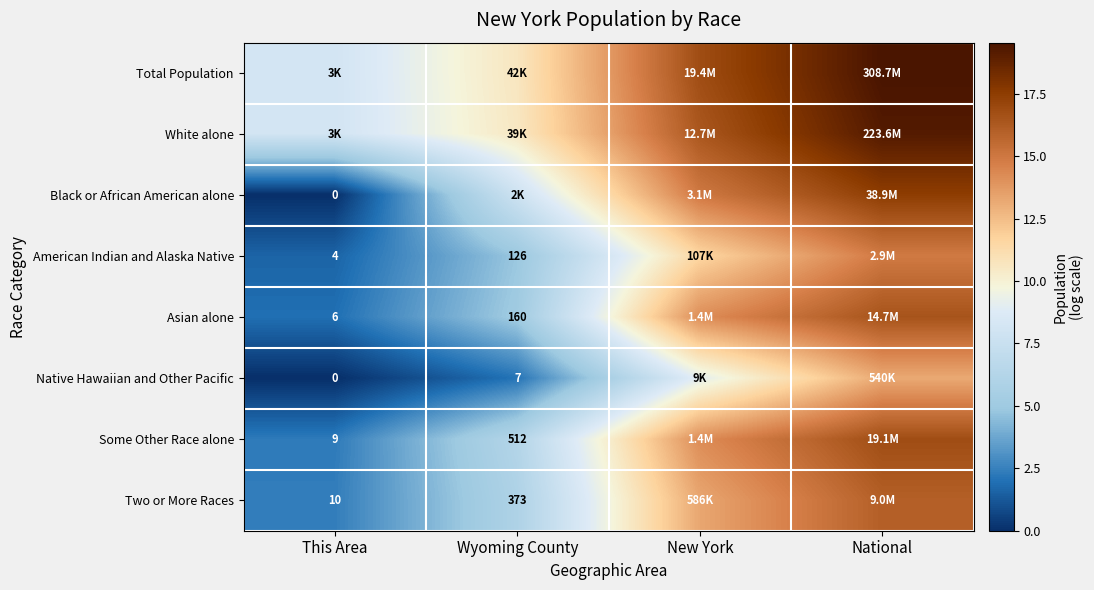

What is the difference between the highest and lowest values at National?

6.3